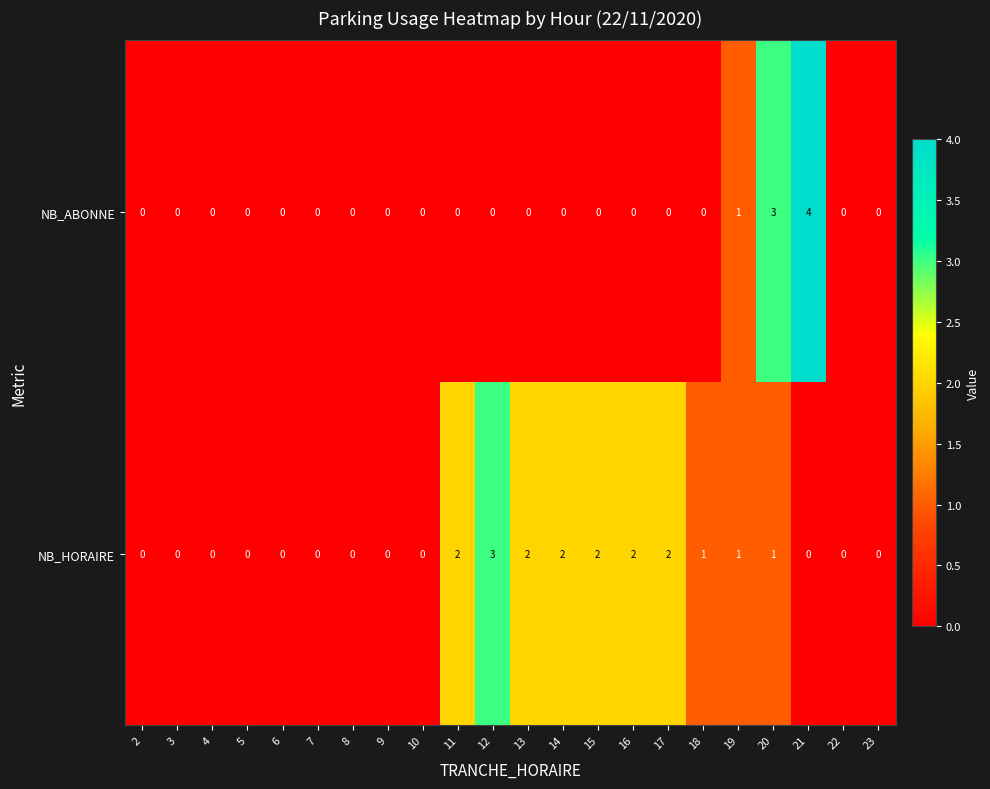

Which category has the highest value in the NB_ABONNE series?

21